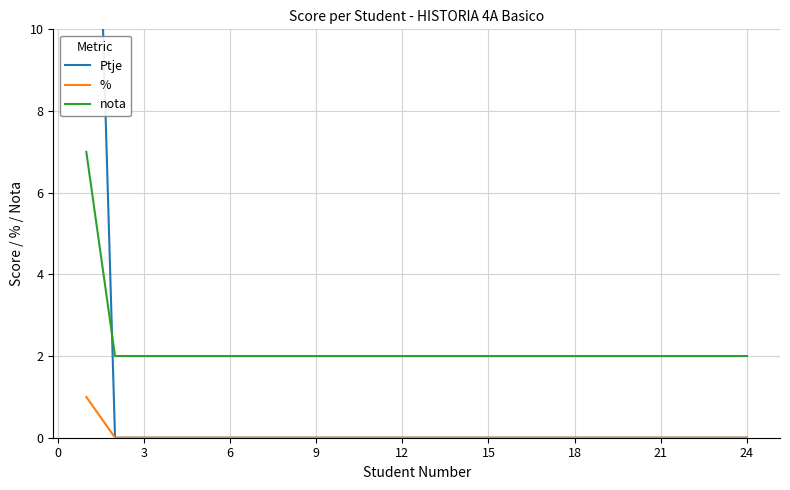

What are all the series names shown in the legend?

Ptje, %, nota